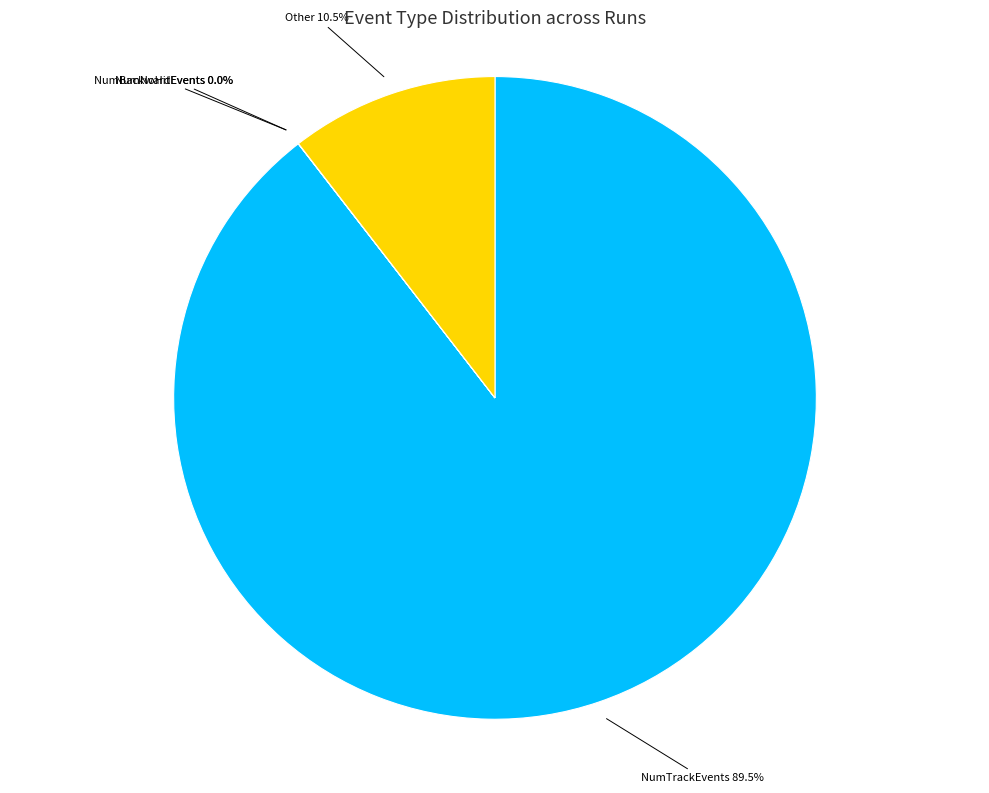

Which category accounts for the majority?

NumTrackEvents